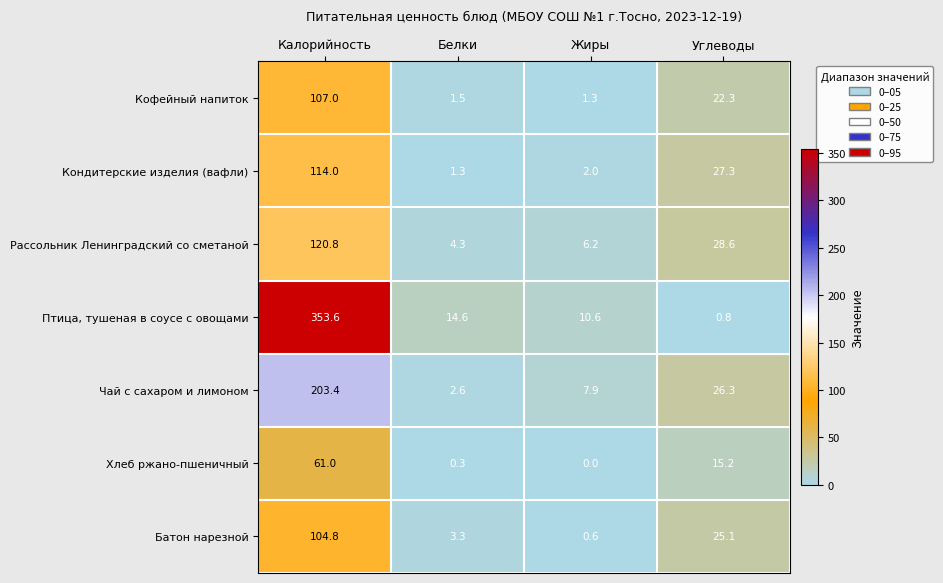

Reading left to right, list all the values displayed in this chart.

Кофейный напиток: 107.0	1.5	1.3	22.3
Кондитерские изделия (вафли): 114.0	1.3	2.0	27.3
Рассольник Ленинградский со сметаной: 120.8	4.3	6.2	28.6
Птица, тушеная в соусе с овощами: 353.6	14.6	10.6	0.8
Чай с сахаром и лимоном: 203.4	2.6	7.9	26.3
Хлеб ржано-пшеничный: 61.0	0.3	0.0	15.2
Батон нарезной: 104.8	3.3	0.6	25.1